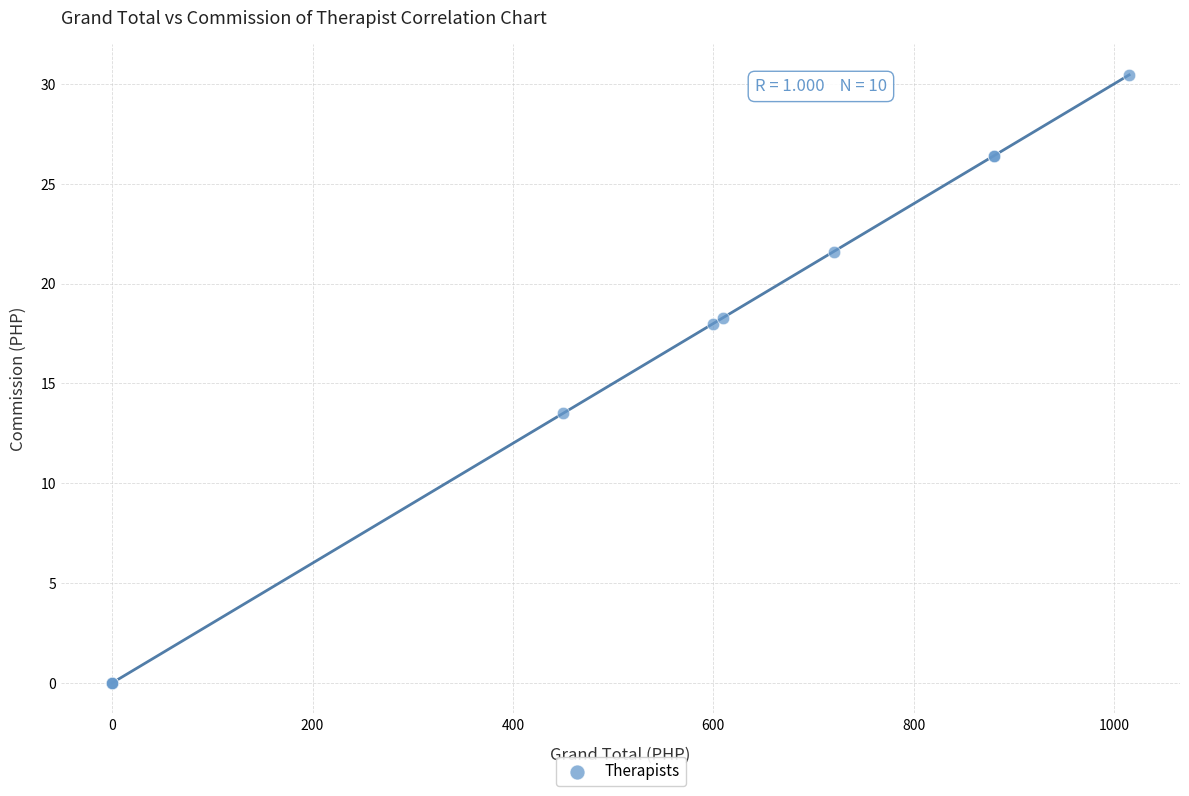

What Y value in the scatter plot is closest to 15?

13.5